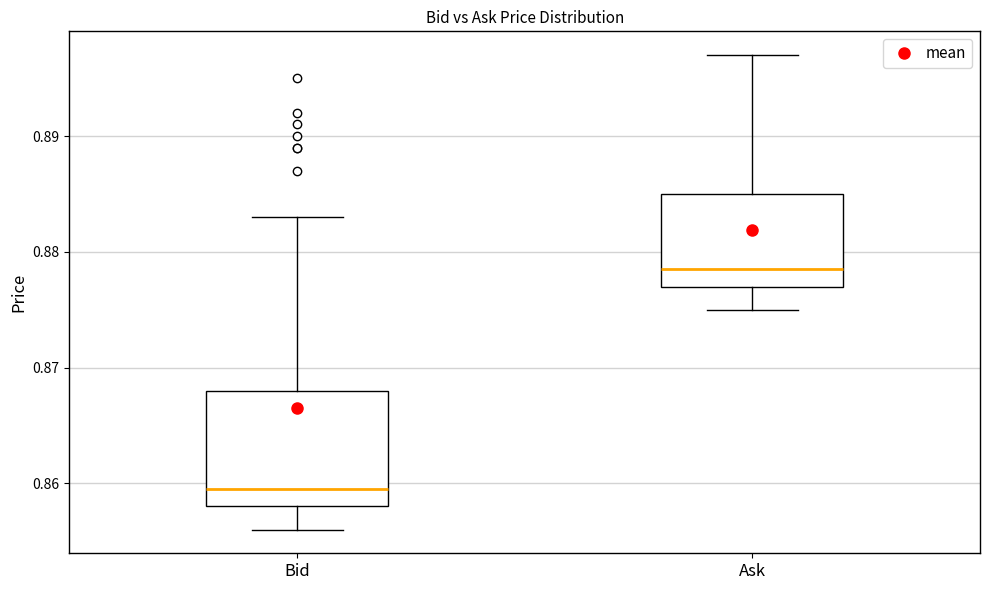

Comparing the boxes themselves (not the whiskers), which one is the tallest?

Bid